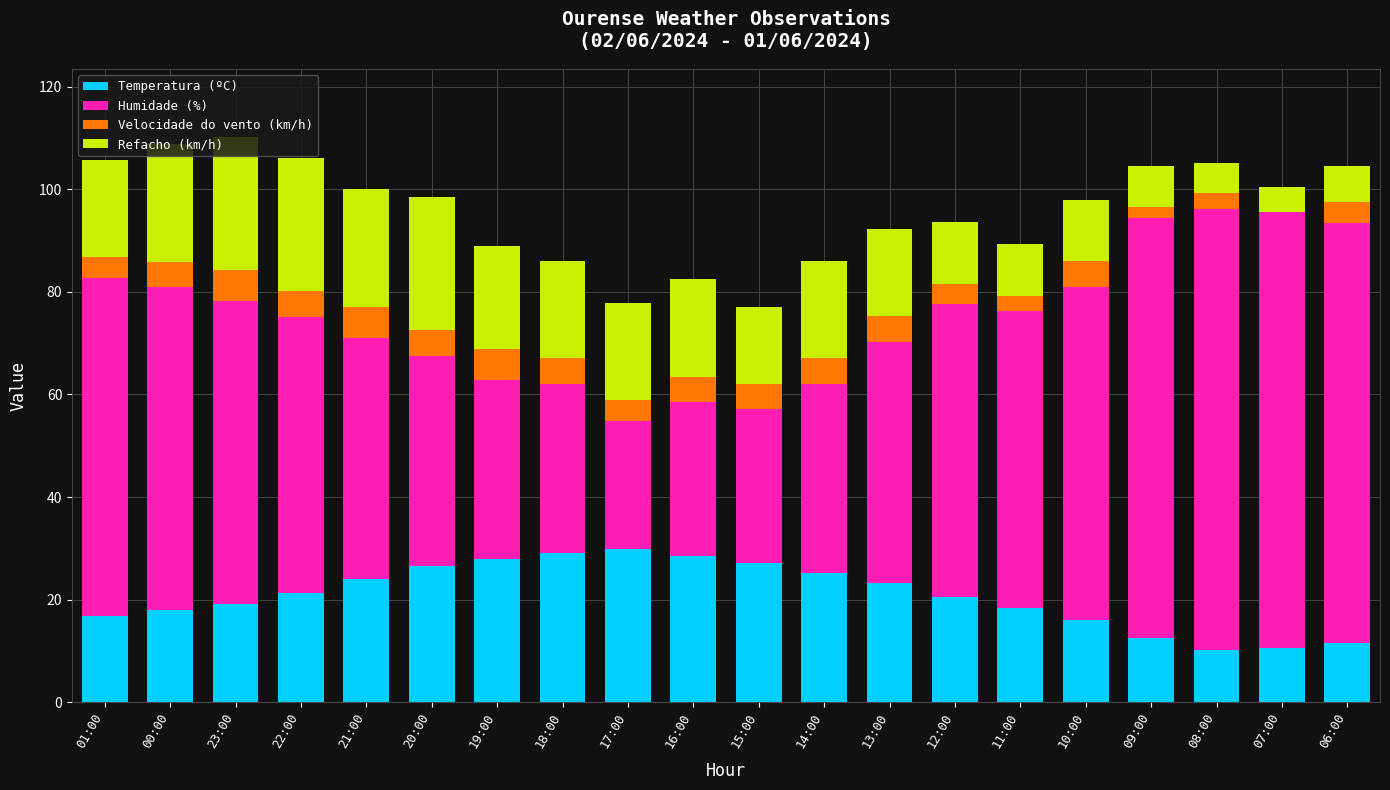

What is the total value across all series at 23:00?

110.2